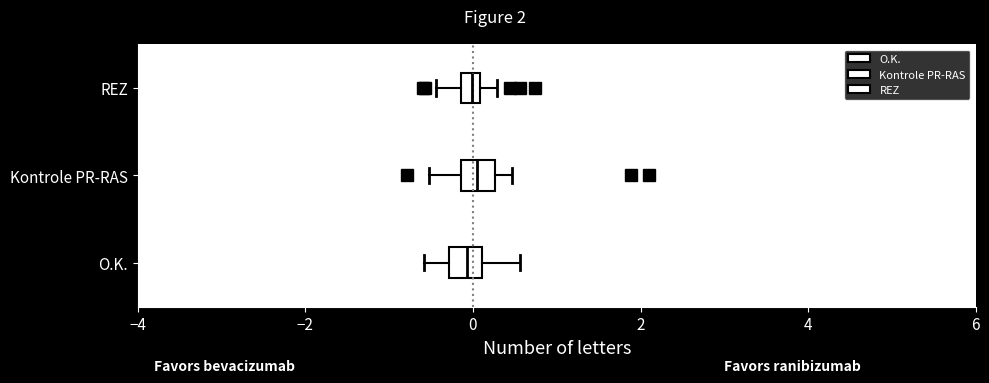

Where does the median line of the box for Kontrole PR-RAS sit on the x-axis? The values are not printed on the chart, so give them approximately, as read against the axis.

0.0